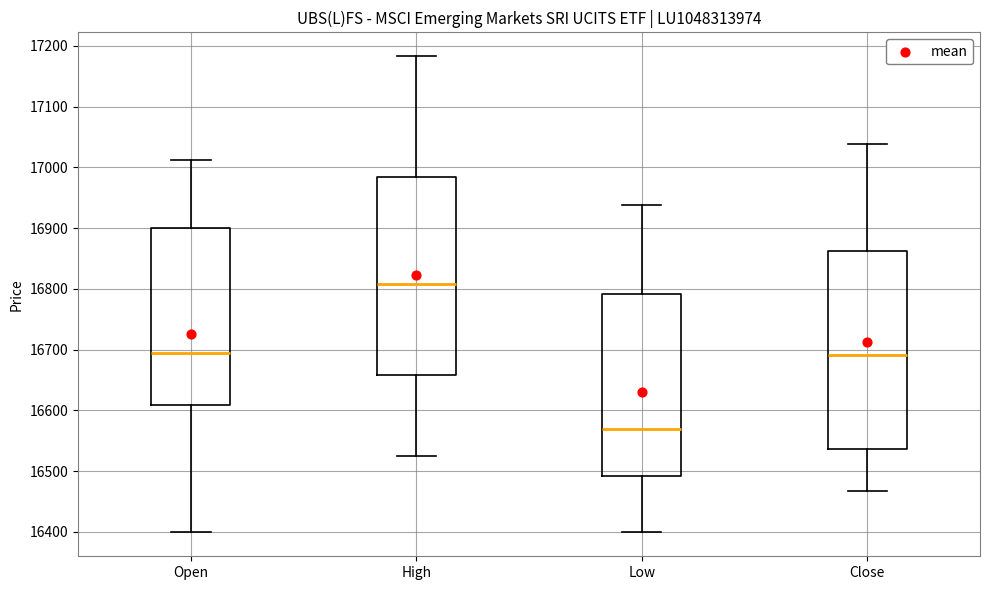

Reading left to right, read every box against the y-axis: the position of its median line, the range the box covers, and the ends of its whiskers. The values are not printed on the chart, so give them approximately, as read against the axis.

Open: median 16690, box 16610 to 16900, whiskers 16400 to 17010
High: median 16810, box 16660 to 16980, whiskers 16530 to 17180
Low: median 16570, box 16490 to 16790, whiskers 16400 to 16940
Close: median 16690, box 16540 to 16860, whiskers 16470 to 17040